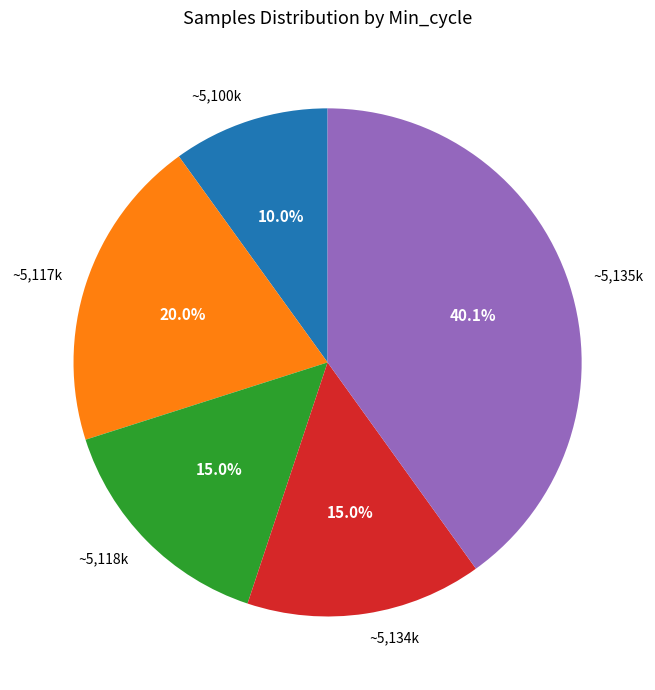

Which slice is the smallest?

~5,100k